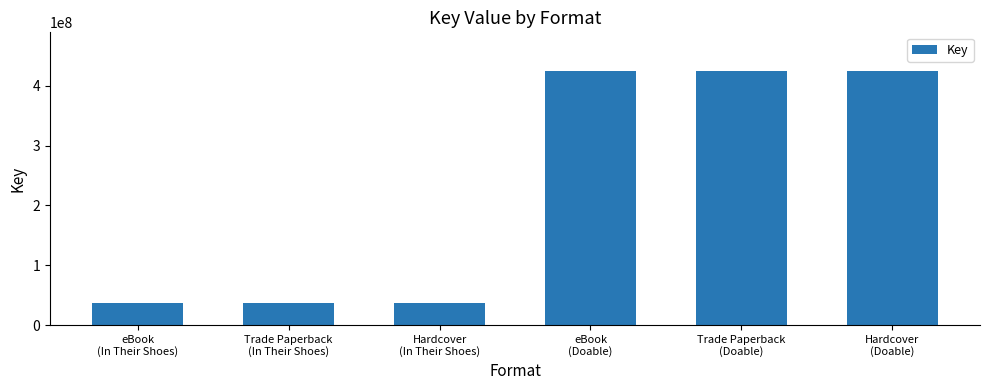

What is the label of the 6th bar from the left?

Hardcover
(Doable)